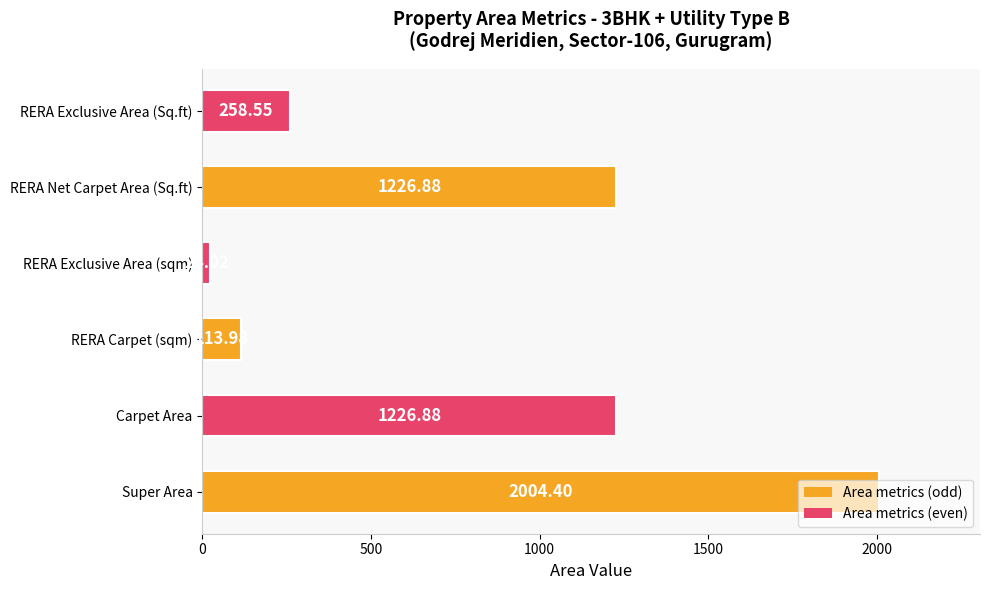

How many values exceed 1226?

3